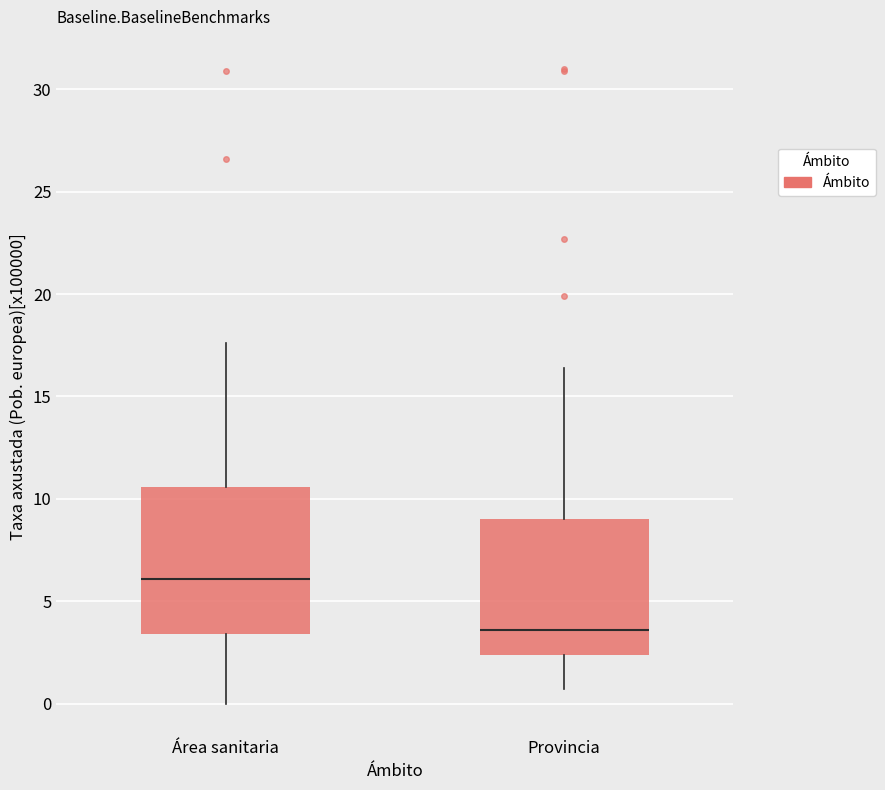

Reading left to right, transcribe this box plot: for each box, give where its median line is, the range the box spans, and where its two whiskers end, as read against the y-axis. The values are not printed on the chart, so give them approximately, as read against the axis.

Área sanitaria: median 6.0, box 3.5 to 10.5, whiskers 0.0 to 17.5
Provincia: median 3.5, box 2.5 to 9.0, whiskers 0.5 to 16.5